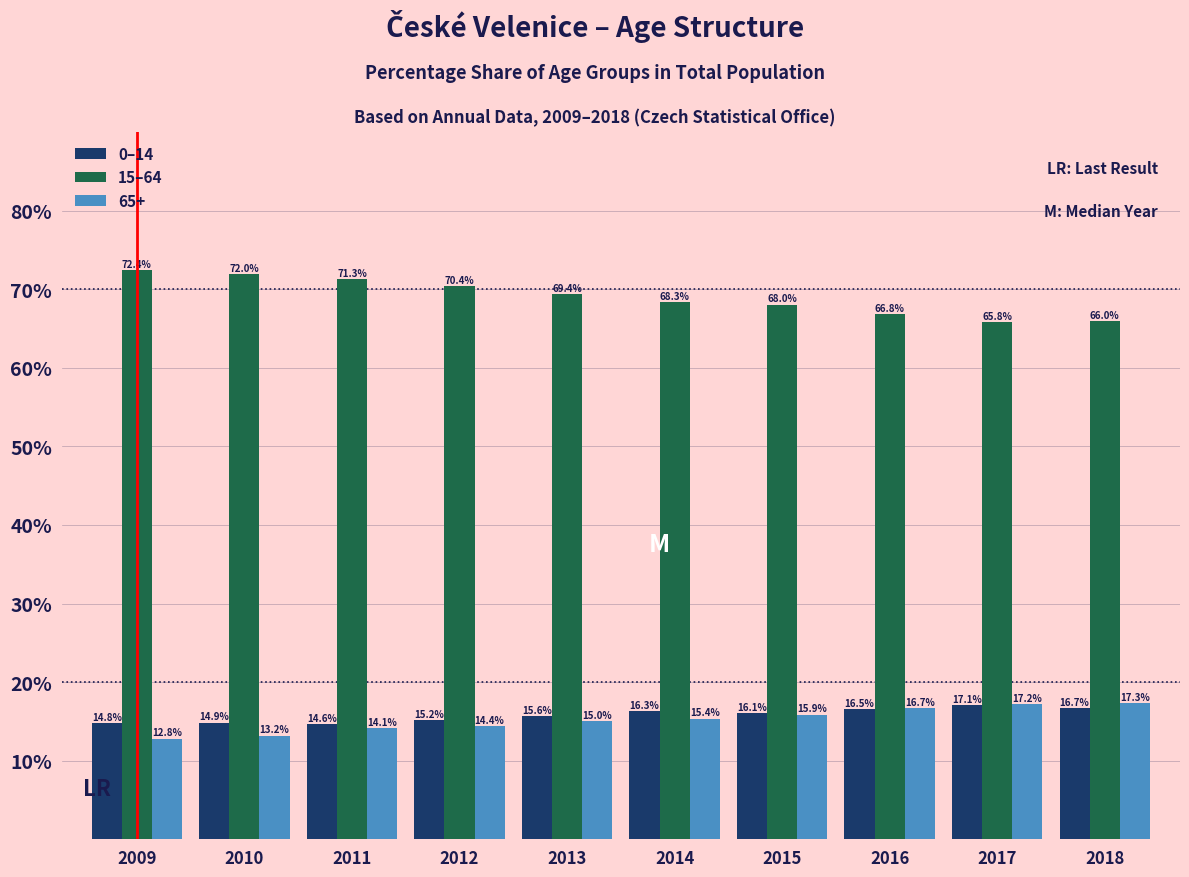

Reading right to left, what are all the values shown in this chart?

0–14: 2018=16.7	2017=17.1	2016=16.5	2015=16.1	2014=16.3	2013=15.6	2012=15.2	2011=14.6	2010=14.9	2009=14.8
15–64: 2018=66.0	2017=65.8	2016=66.8	2015=68.0	2014=68.3	2013=69.4	2012=70.4	2011=71.3	2010=72.0	2009=72.4
65+: 2018=17.3	2017=17.2	2016=16.7	2015=15.9	2014=15.4	2013=15.0	2012=14.4	2011=14.1	2010=13.2	2009=12.8